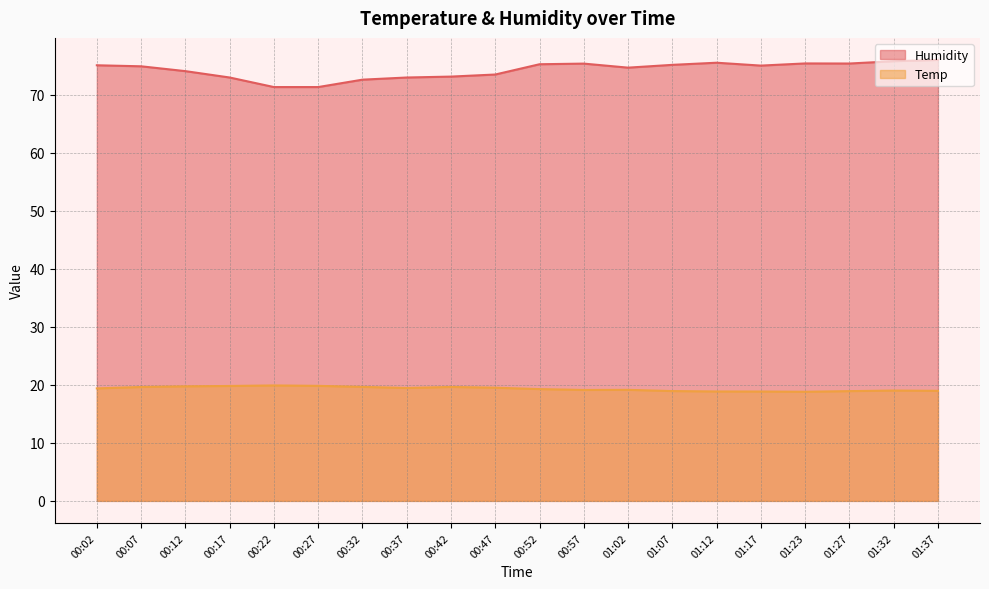

At which category does Temp reach its first local valley?

00:37